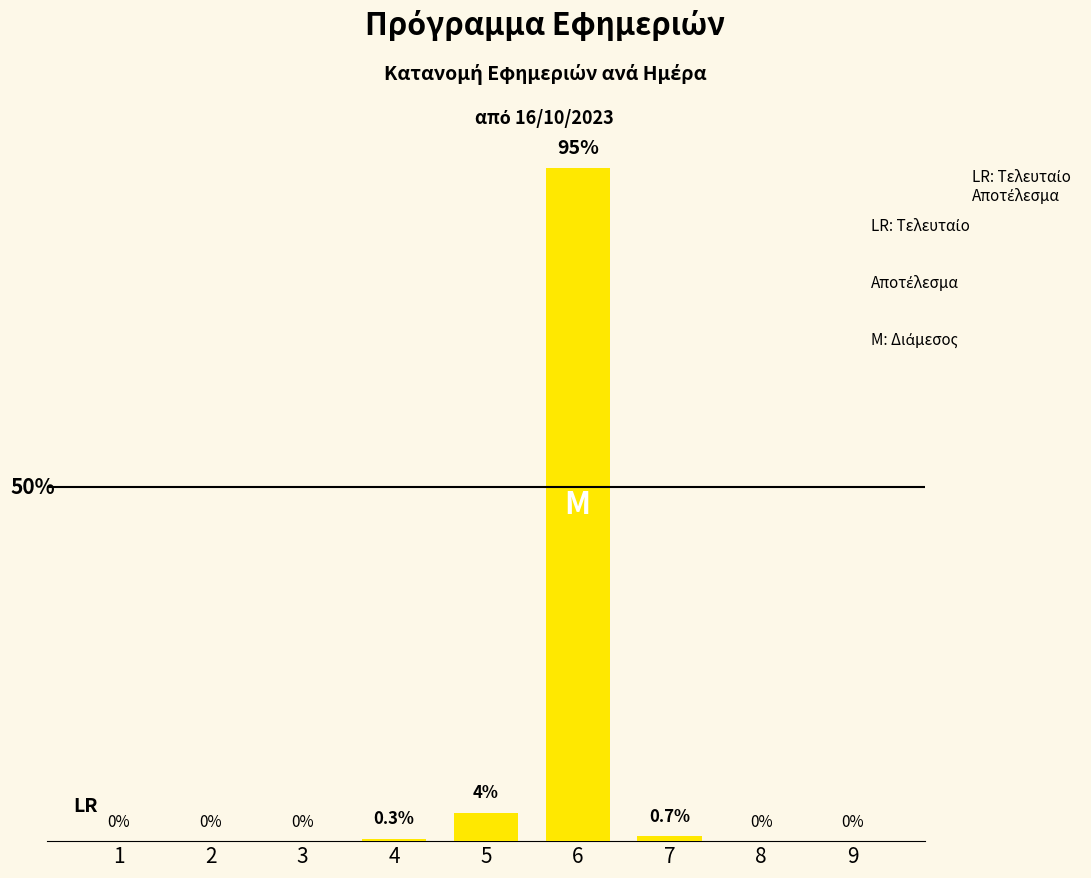

Are the bars horizontal?

No